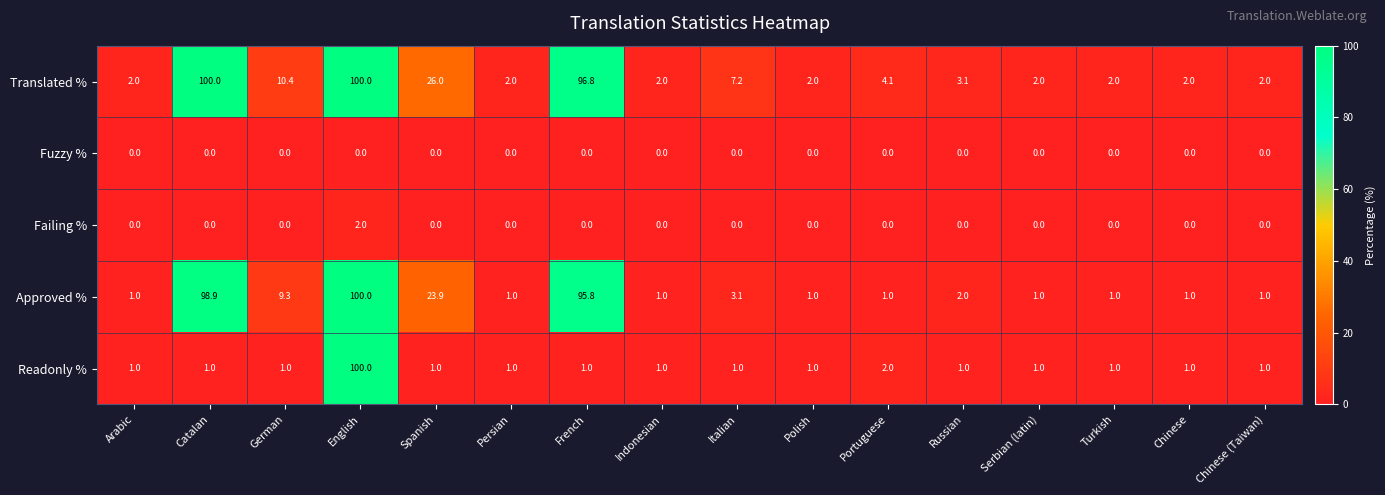

What is the approximate value of Readonly % at Turkish?

1.0